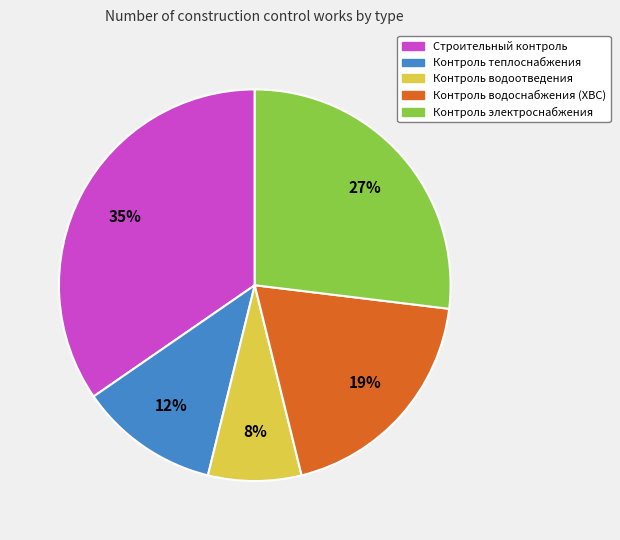

To the nearest percent, what is the average slice percentage?

20%